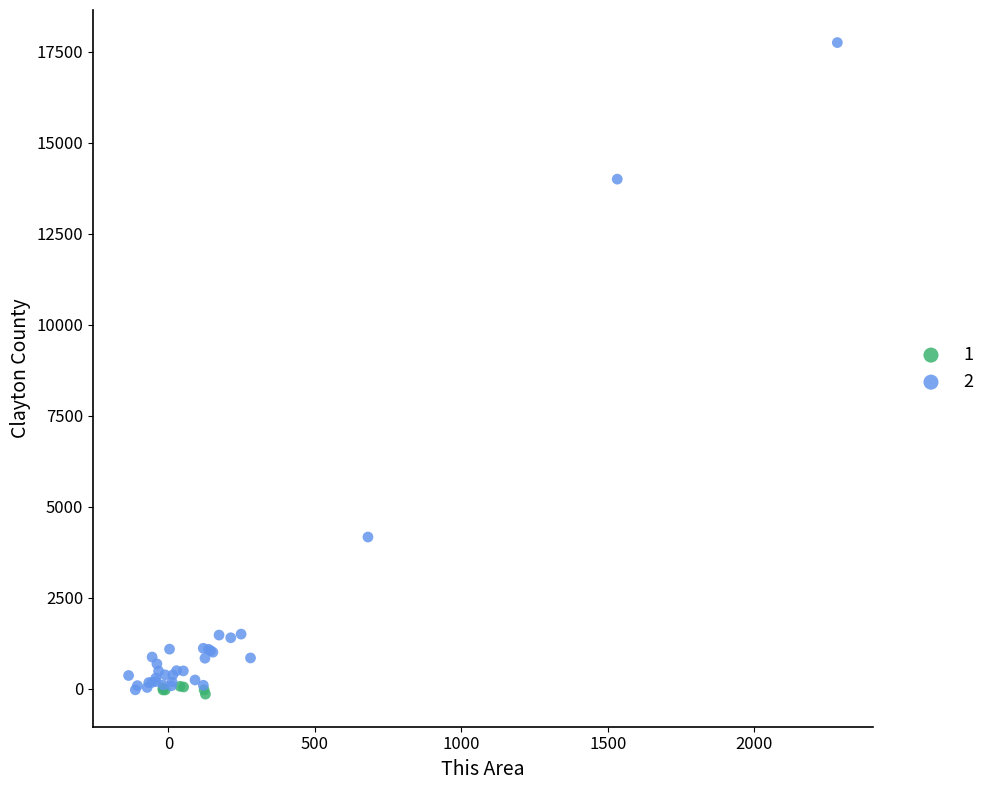

What are all the series names shown in the legend?

1, 2